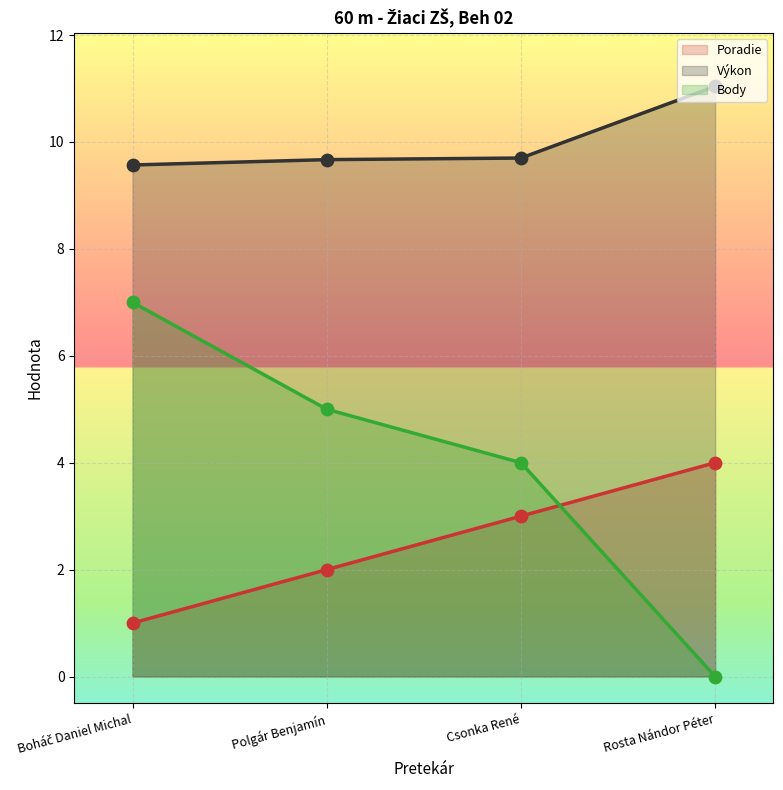

At which category is the sum across all series the highest?

Boháč Daniel Michal